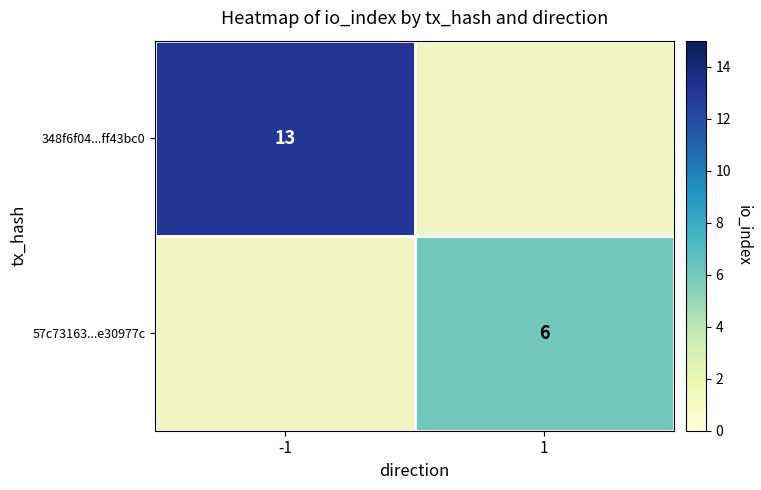

Is it true that 348f6f04...ff43bc0 equals 6 at -1?

False